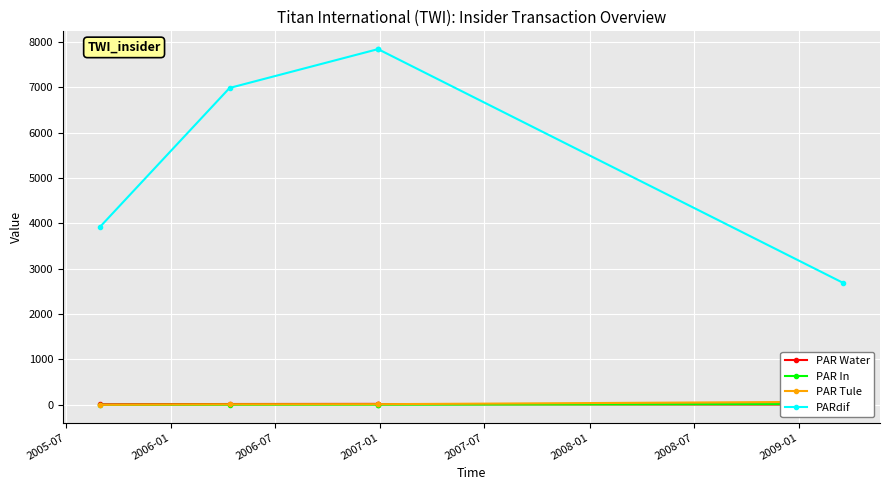

What is the difference between the second highest and second lowest values in the PAR Water series?

6.1